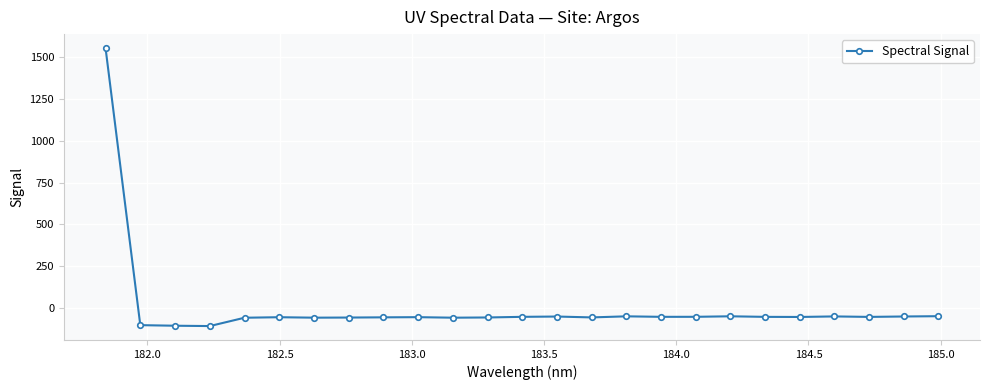

How many lines are shown in the chart?

1